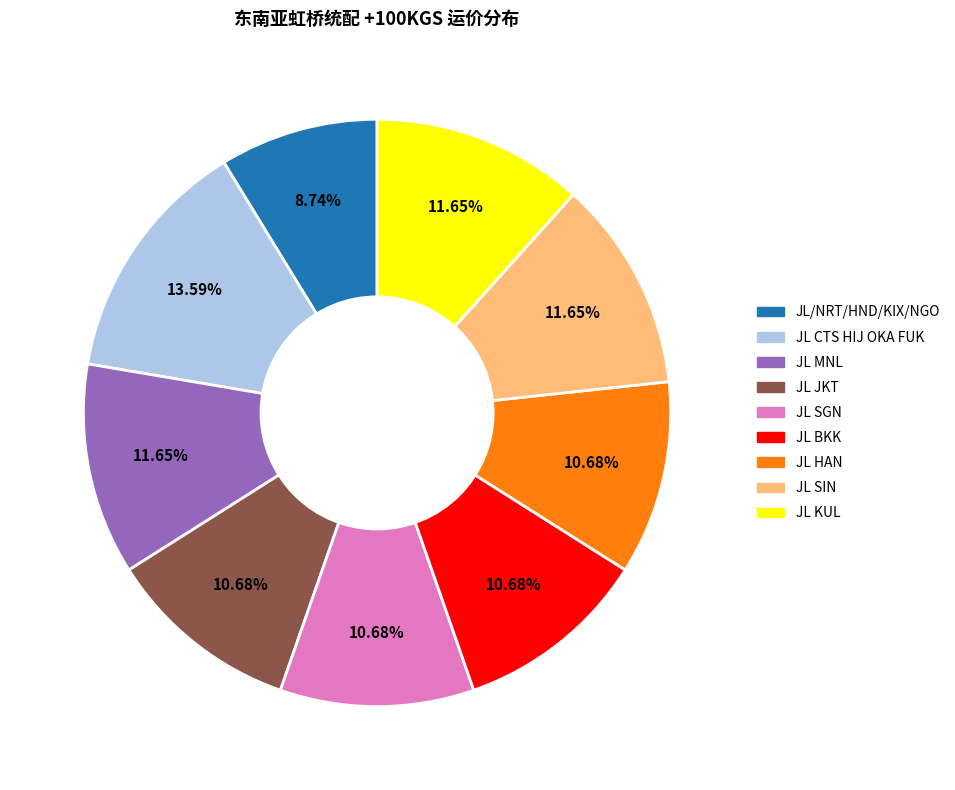

To the nearest percent, what is the average slice percentage?

11%